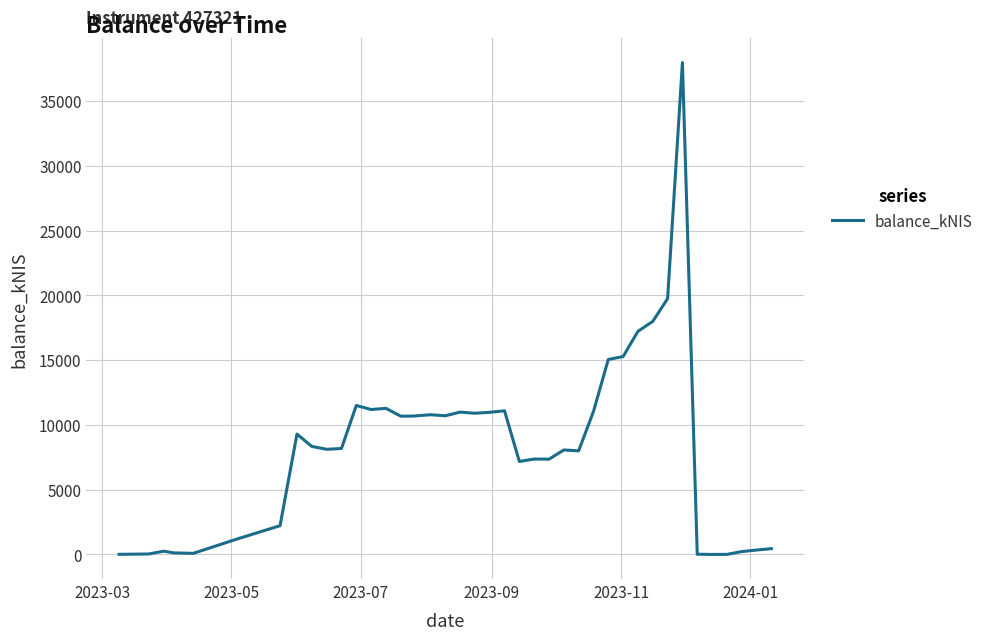

Count the number of categories in the chart.

40